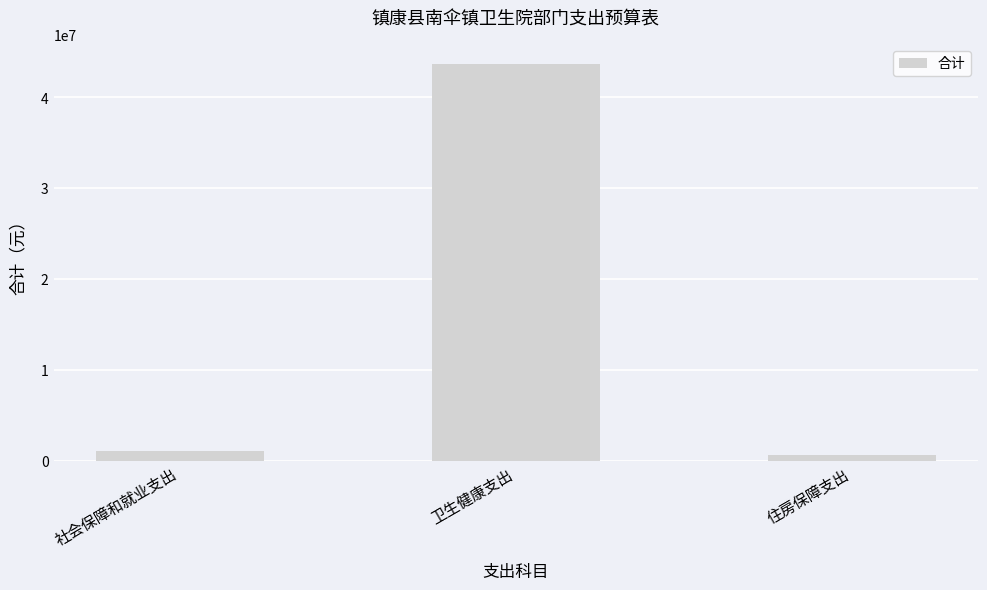

What is the sum of all values?

45483302.1